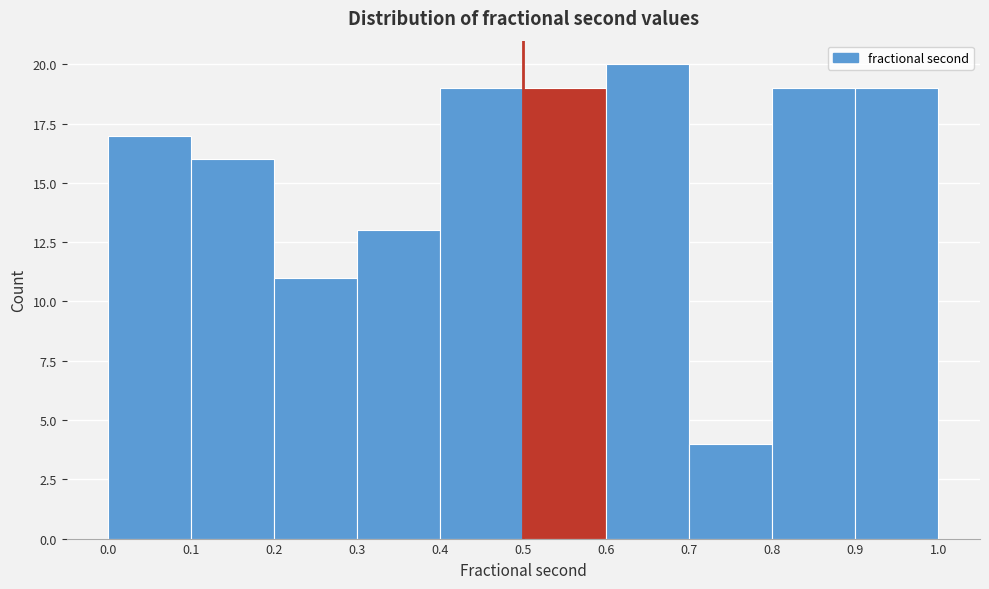

Reading left to right, transcribe this chart: for each bar, give the range it covers on the x-axis and its height. The values are not printed on the chart, so give them approximately, as read against the axis.

0.0 to 0.1: 17
0.1 to 0.2: 16
0.2 to 0.3: 11
0.3 to 0.4: 13
0.4 to 0.5: 19
0.5 to 0.6: 19
0.6 to 0.7: 20
0.7 to 0.8: 4
0.8 to 0.9: 19
0.9 to 1.0: 19